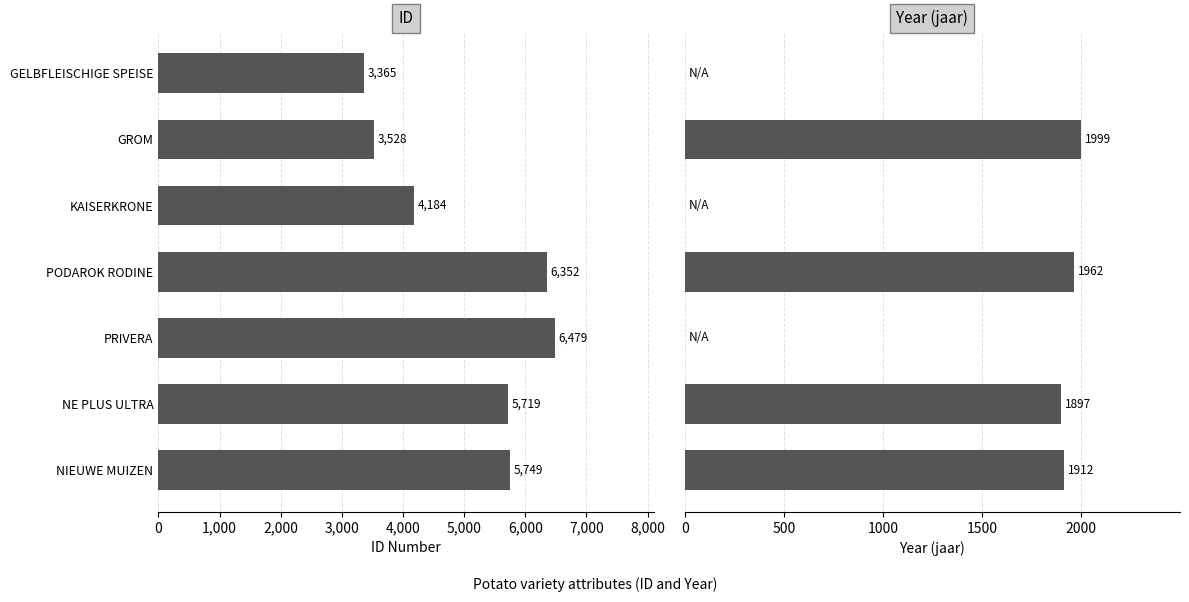

Rank the series by their maximum value, from lowest to highest.

Year, ID